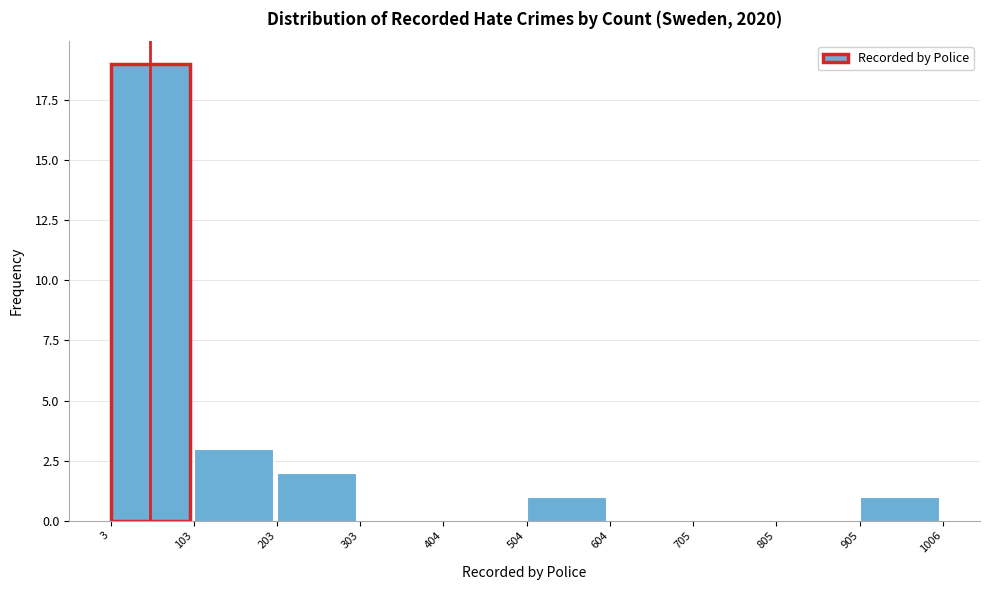

Reading left to right, list every bar in this chart as the range it spans on the x-axis followed by its height. The values are not printed on the chart, so give them approximately, as read against the axis.

3 to 103: 19
103 to 203: 3
203 to 303: 2
303 to 404: 0
404 to 504: 0
504 to 604: 1
604 to 705: 0
705 to 805: 0
805 to 905: 0
905 to 1006: 1